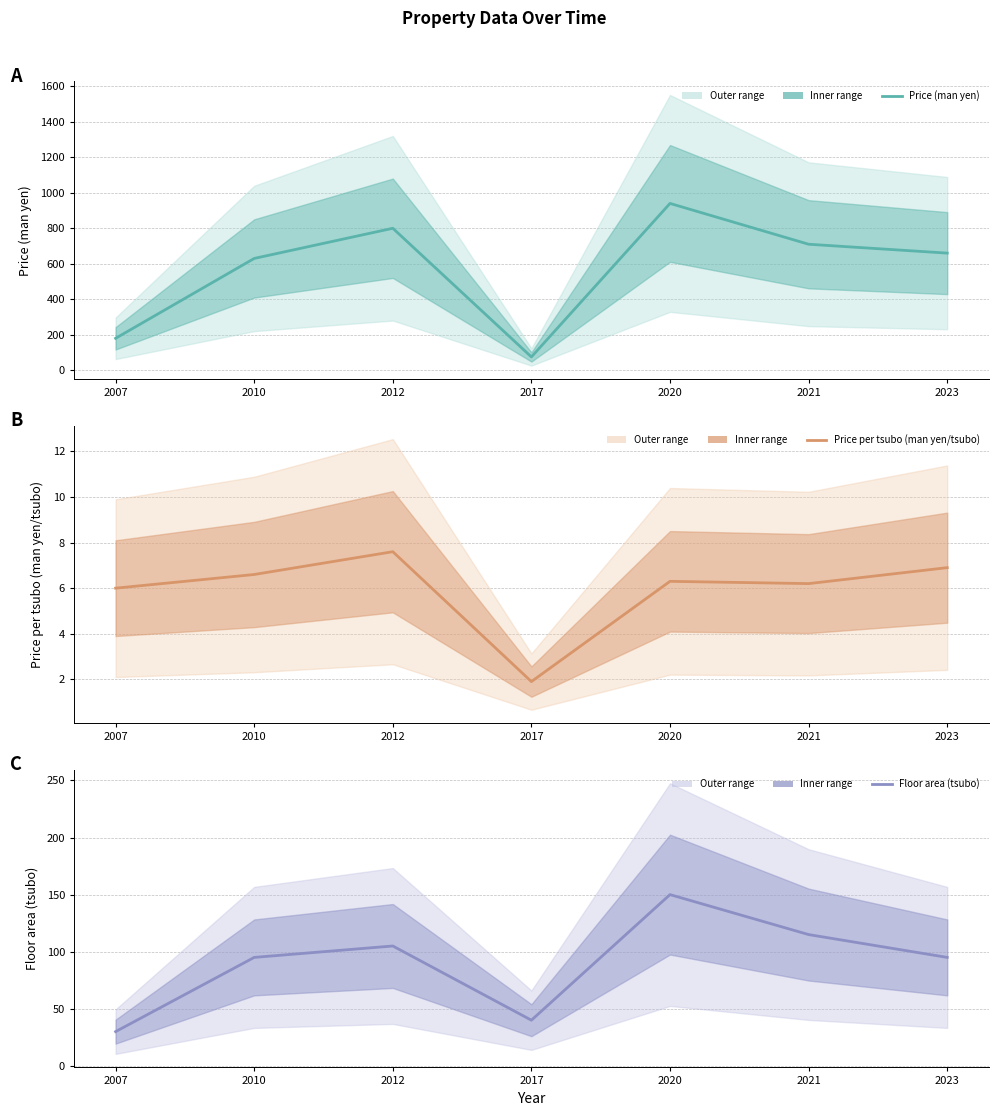

Rank the series at 2012 from highest to lowest value.

Price (man yen), Floor area (tsubo), Price per tsubo (man yen/tsubo)